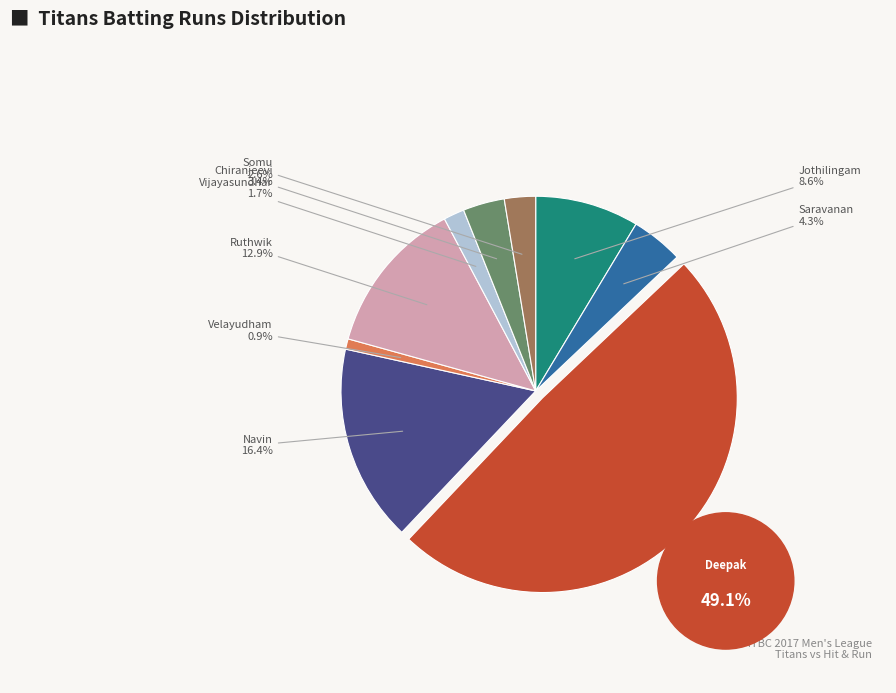

What is the ratio of the value at Ruthwik Gopishetty to the value at Vijayasundhar Manivannan?

7.5